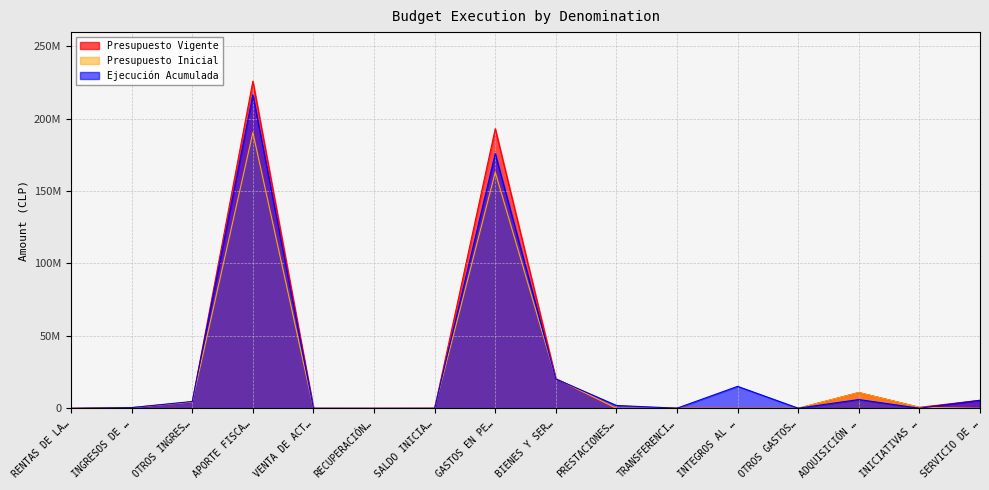

What is the label of the 15th point from the left?

INICIATIVAS …